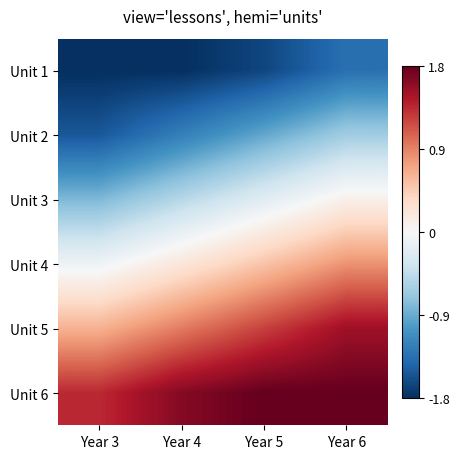

Reading left to right, transcribe all the data shown in this chart.

Unit 1: Year 3=-1.8	Year 4=-1.8	Year 5=-1.7	Year 6=-1.4
Unit 2: Year 3=-1.5	Year 4=-1.2	Year 5=-0.9	Year 6=-0.6
Unit 3: Year 3=-0.8	Year 4=-0.5	Year 5=-0.2	Year 6=0.1
Unit 4: Year 3=-0.1	Year 4=0.2	Year 5=0.5	Year 6=0.8
Unit 5: Year 3=0.6	Year 4=0.9	Year 5=1.2	Year 6=1.5
Unit 6: Year 3=1.4	Year 4=1.7	Year 5=1.8	Year 6=1.8